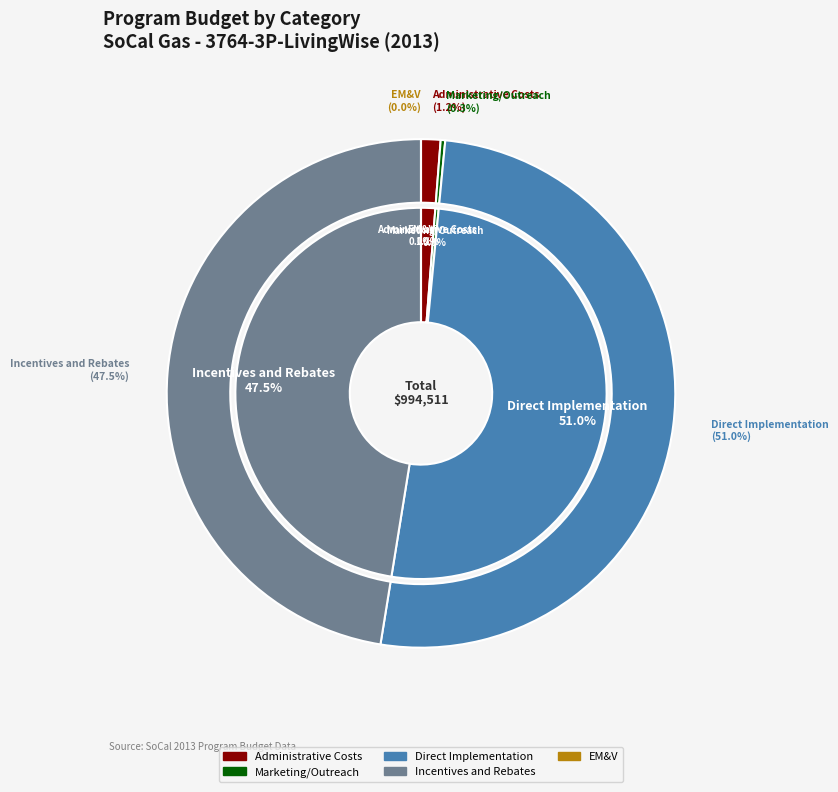

How many segments does this pie chart have?

5